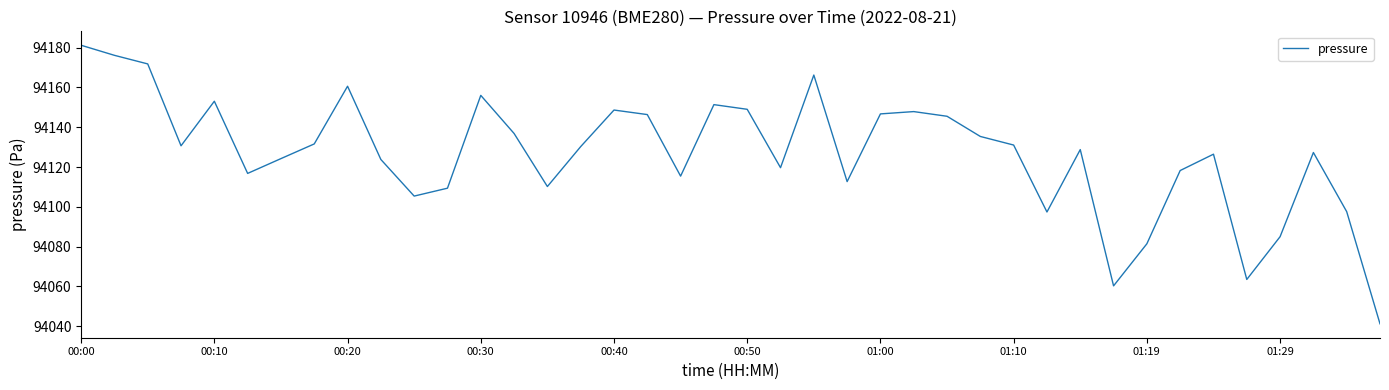

What is the minimum value shown in the chart?

94041.2